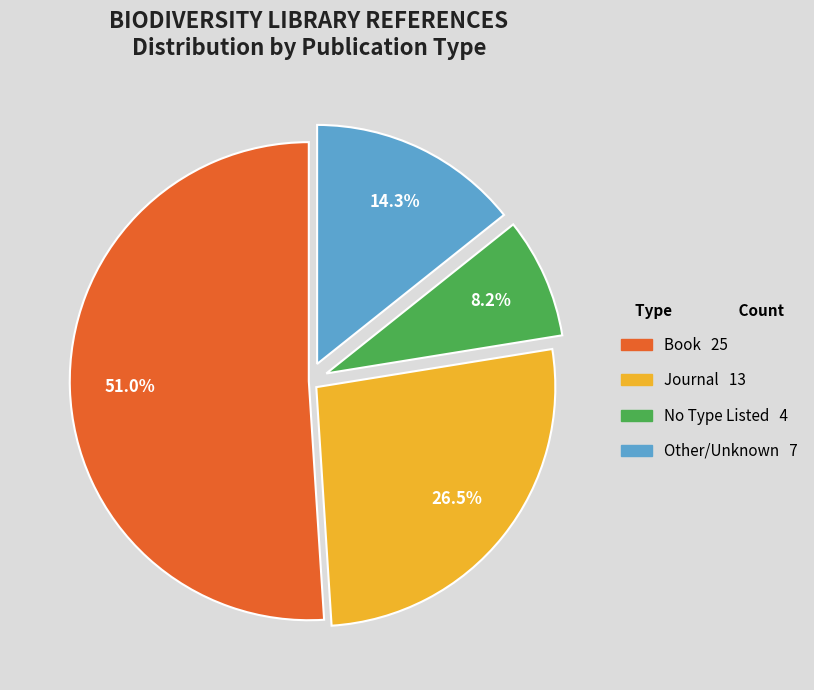

To the nearest percent, what is the difference between the largest and smallest slice percentages?

43%